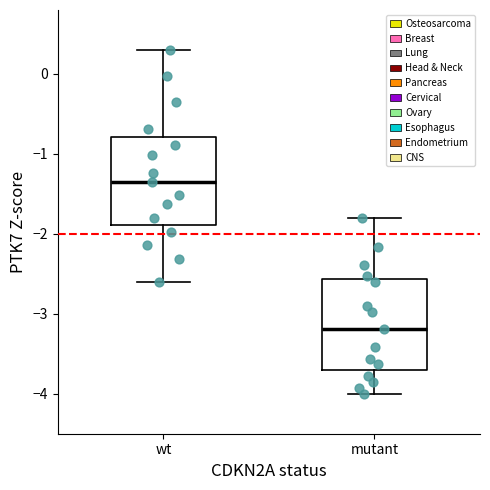

Where does the upper whisker of the box for mutant end on the y-axis? The values are not printed on the chart, so give them approximately, as read against the axis.

-1.8